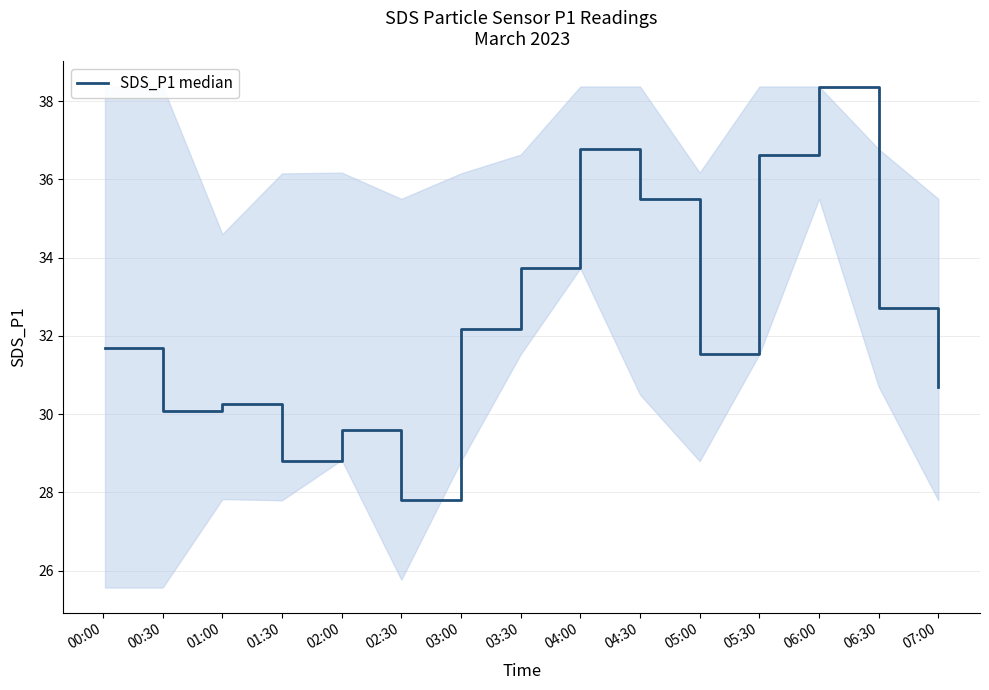

What is the smallest value displayed?

27.8